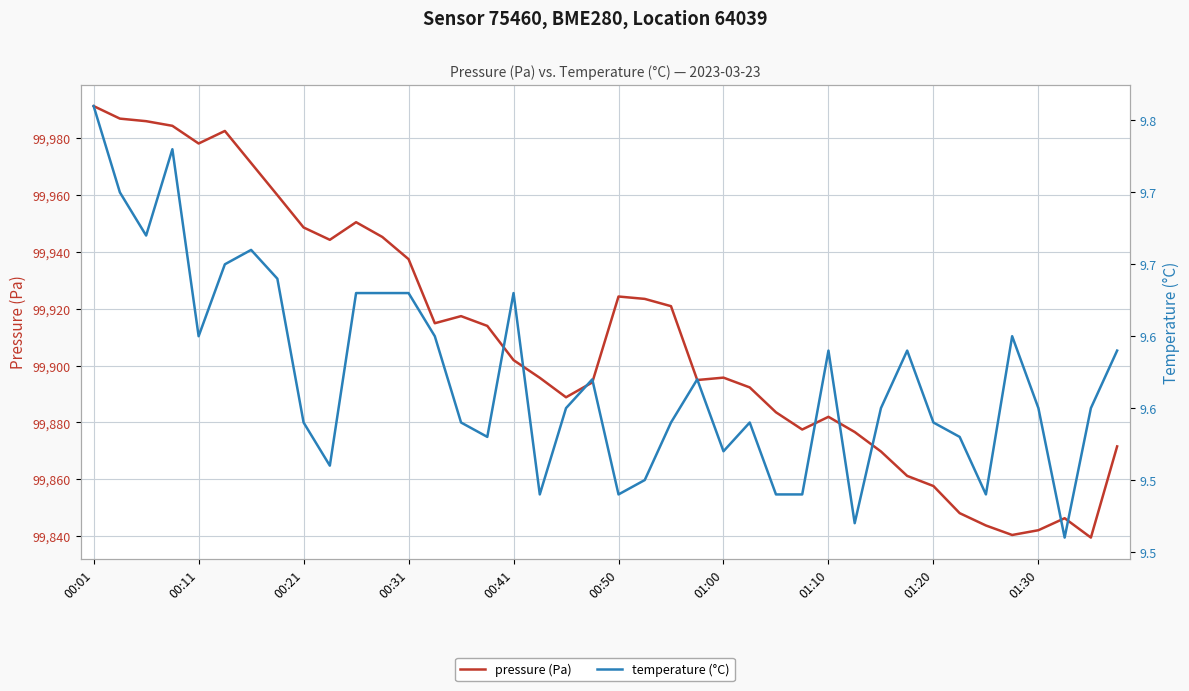

What are all the series names shown in the legend?

pressure (Pa), temperature (°C)